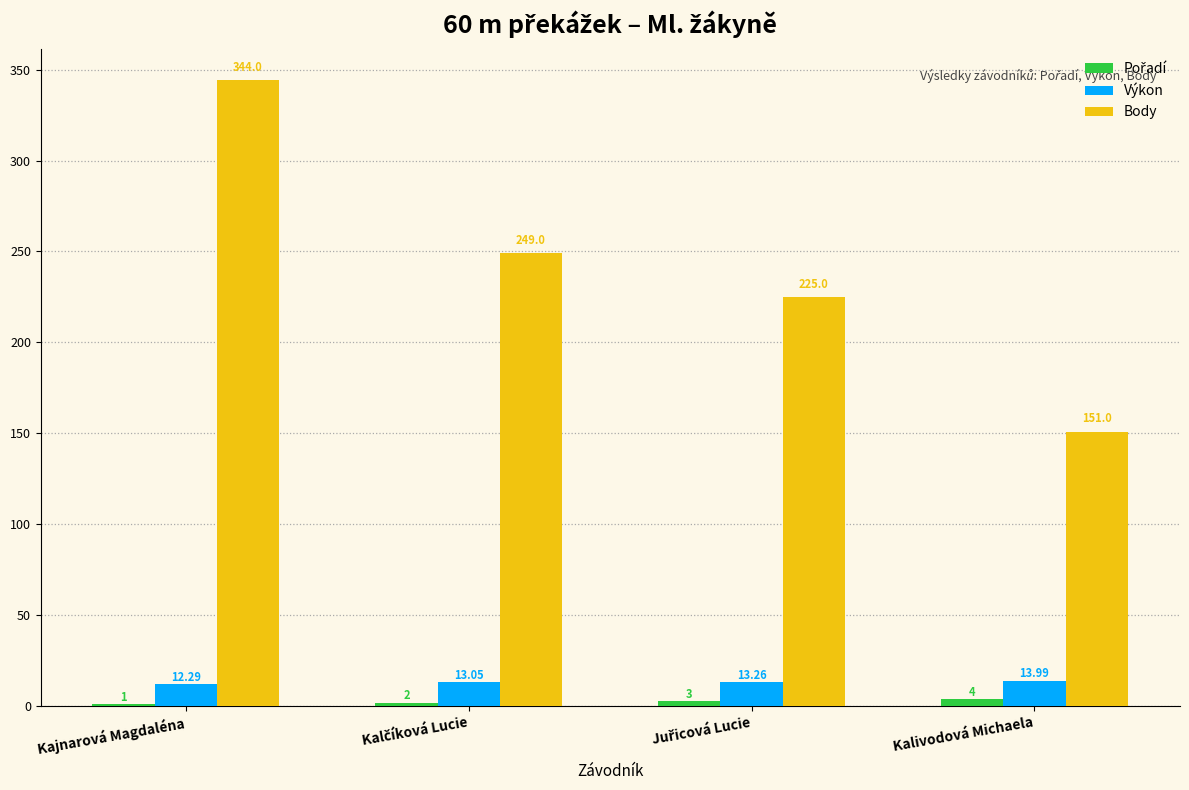

Is it true that Body equals 504.3 at Kajnarová Magdaléna?

False